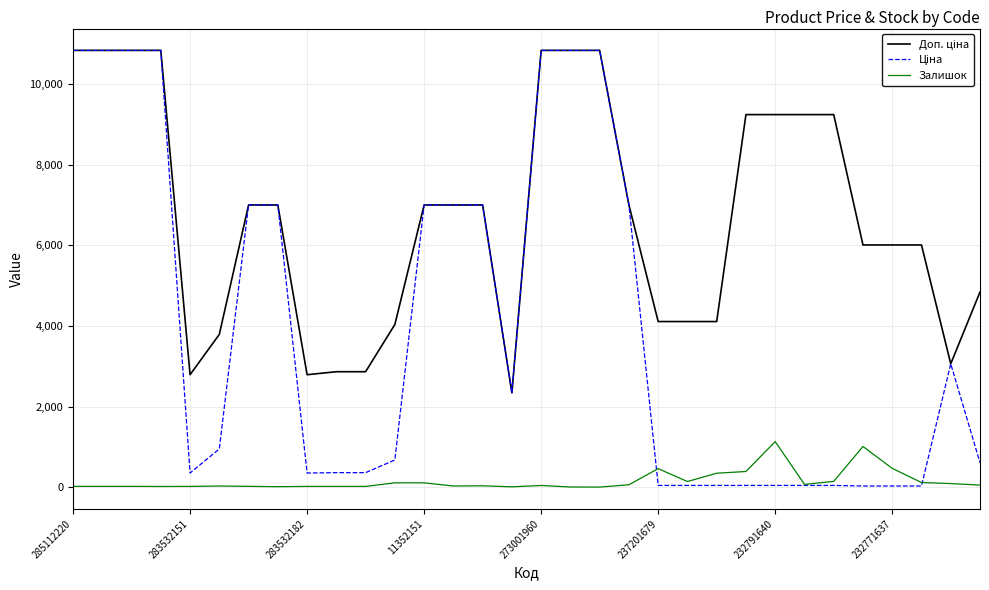

What is the label of the 18th point from the left?

17